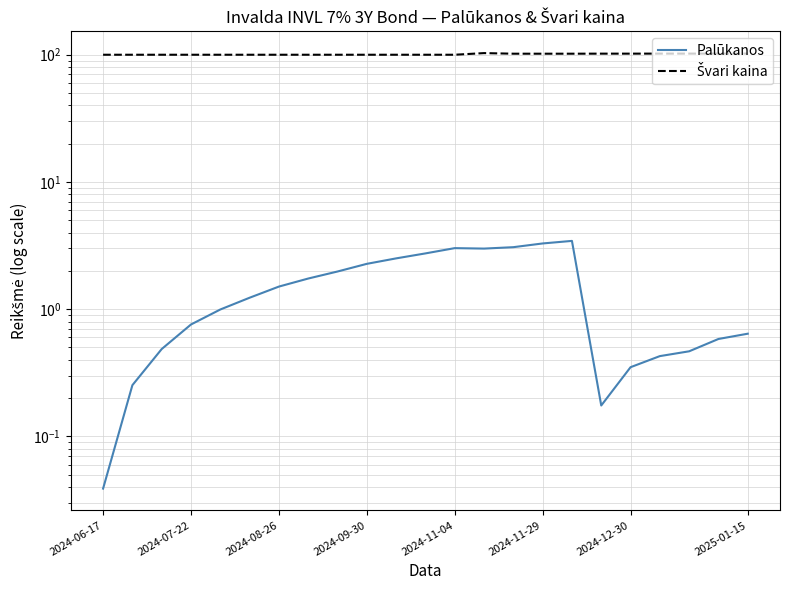

Is it true that Švari kaina equals 102.1 at 2025-01-15?

True